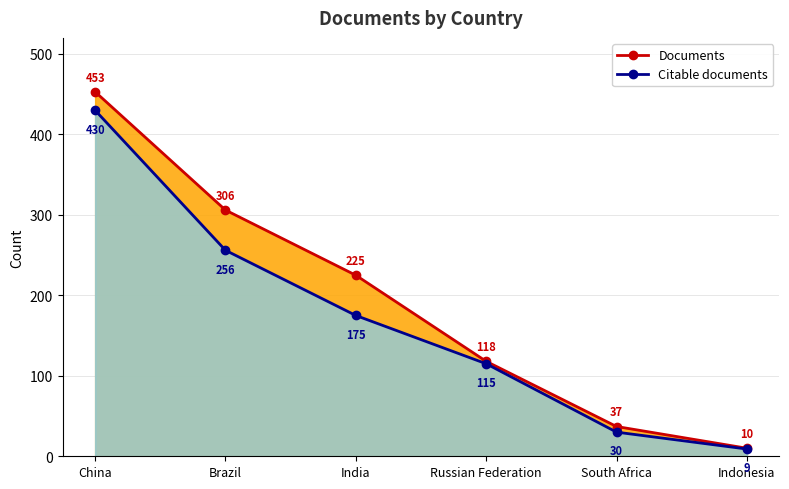

Which series has the largest total across all categories?

Documents